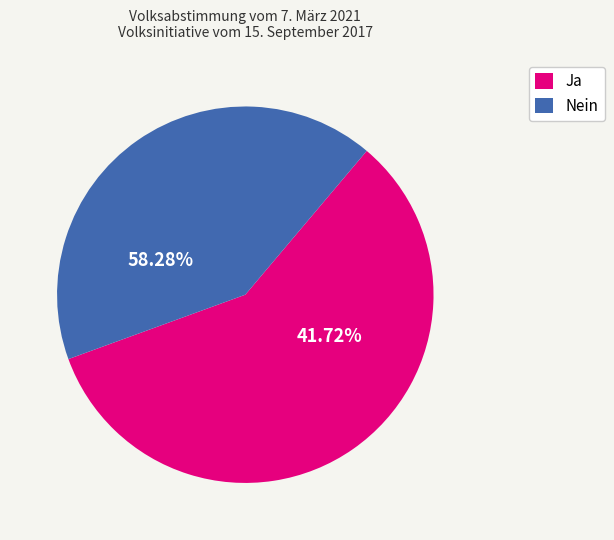

The Nein slice represents 42% of the pie. True or false?

True